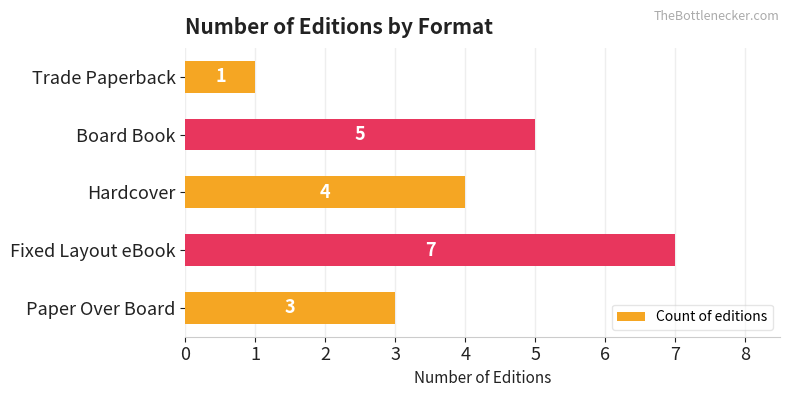

How many values are between 3 and 5?

3